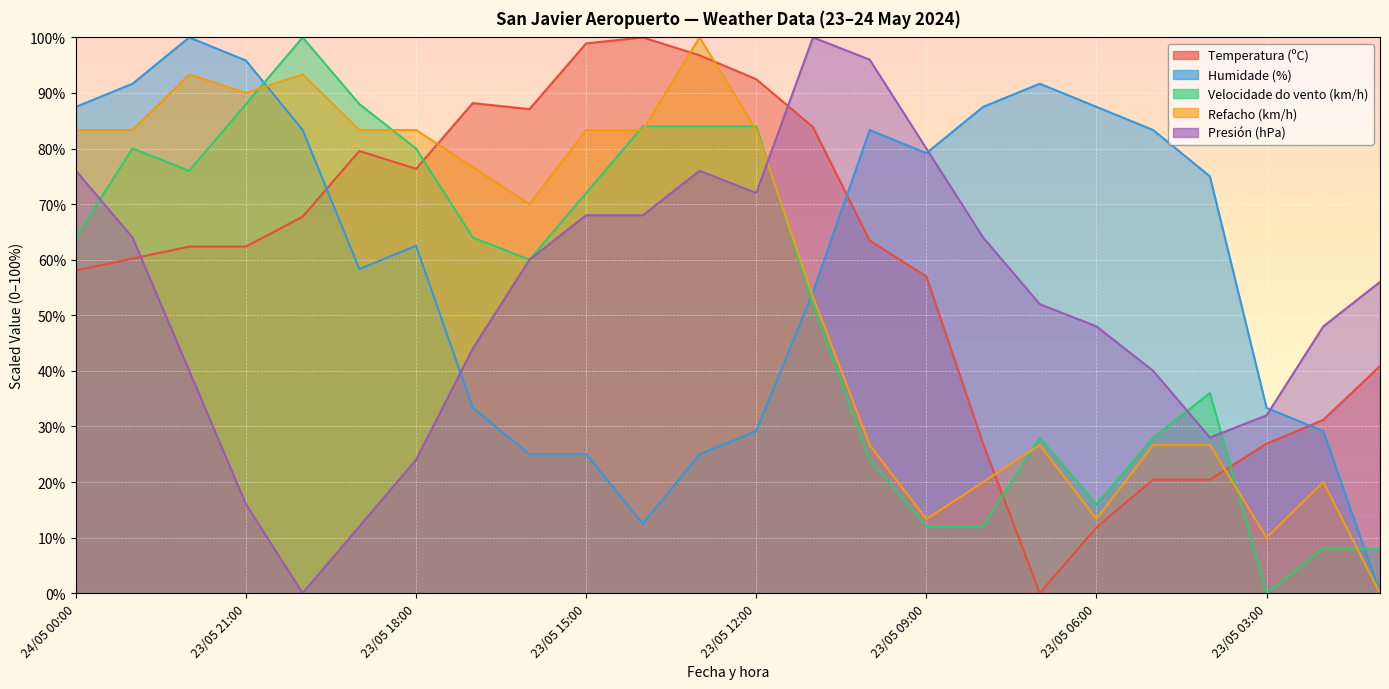

After their last crossing, which series has the higher values: Refacho (km/h) or Humidade (%)?

Humidade (%)